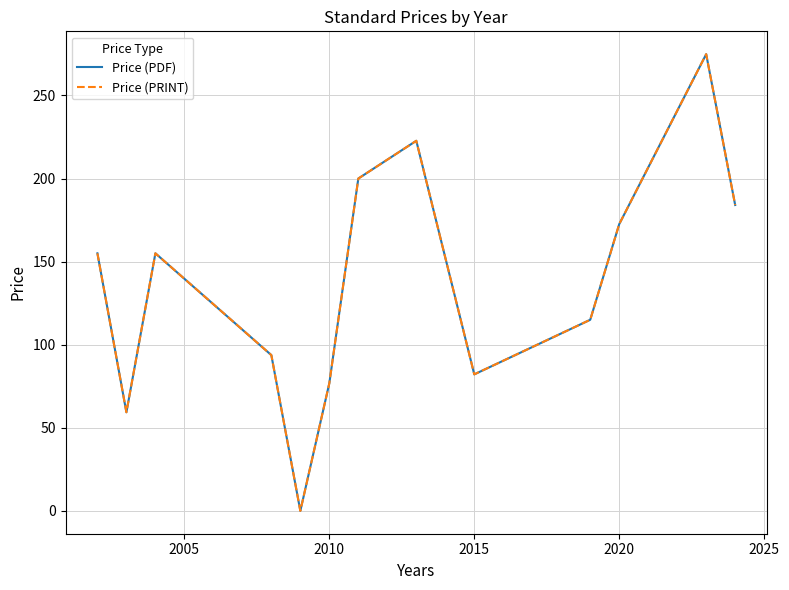

Does the chart display data point markers on the line(s)?

No